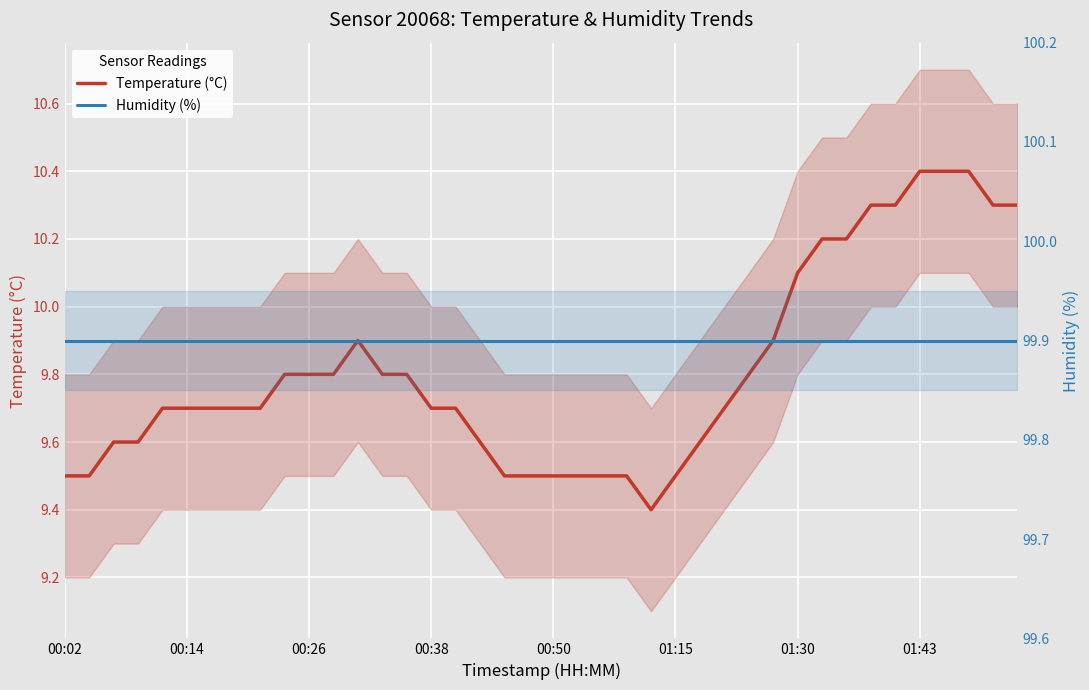

In Temperature (°C), how many points are lower than both neighbors (excluding endpoints)?

1